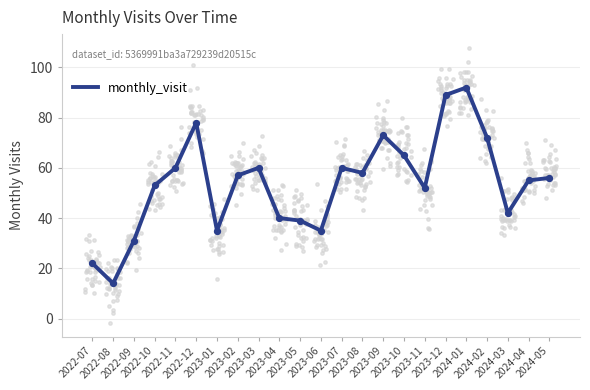

Approximately how many times larger is the value at 2023-02 compared to 2023-12?

0.6